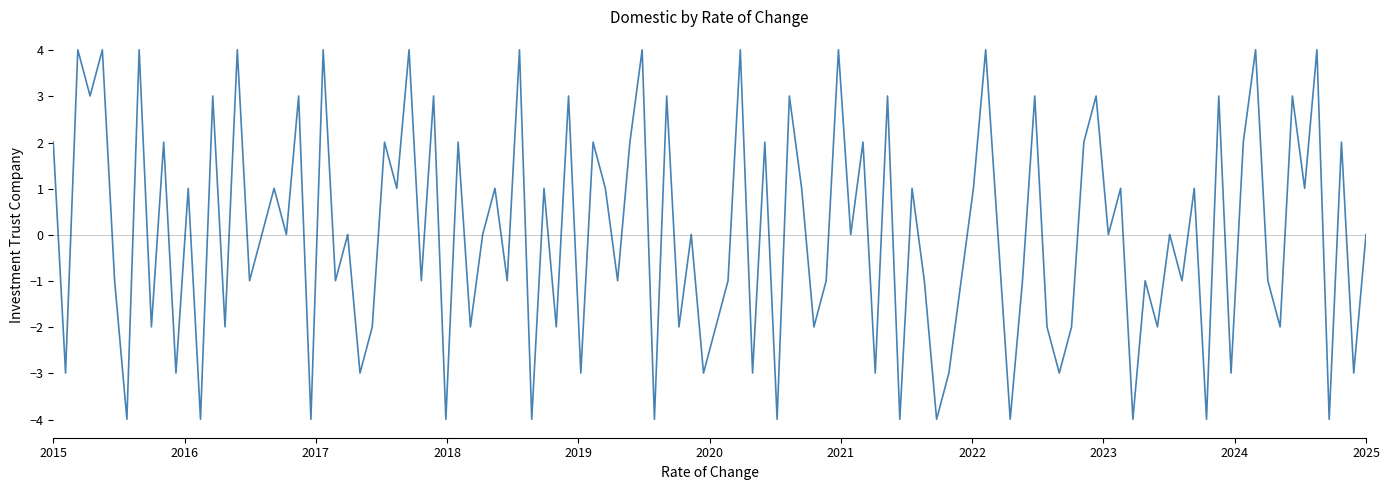

What is the minimum value shown in the chart?

-4.0